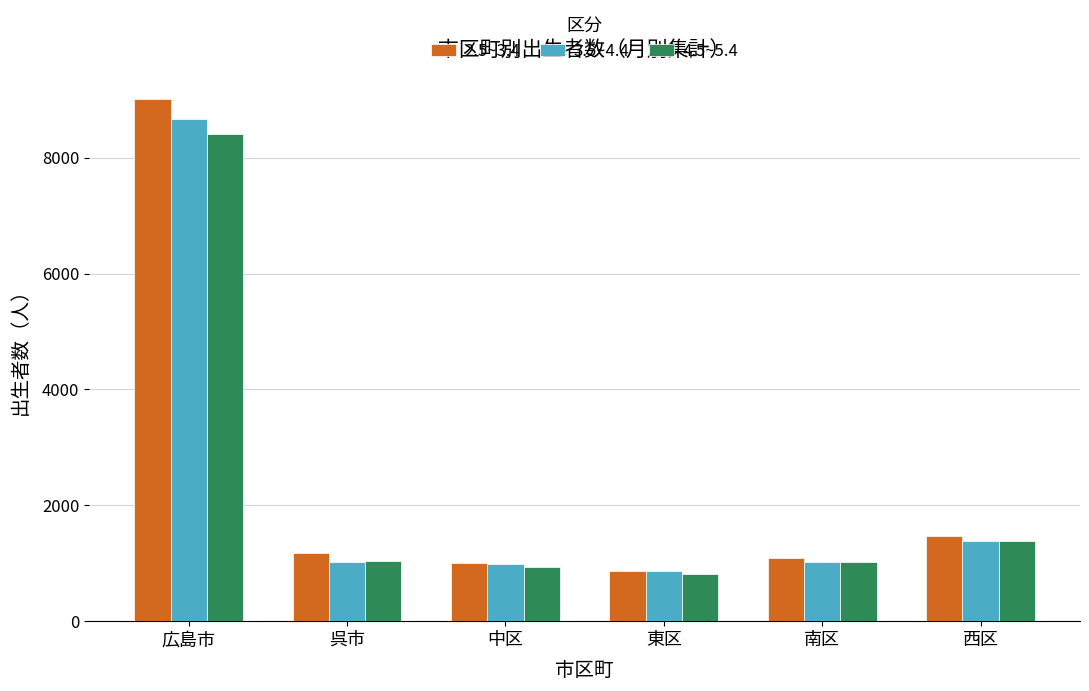

Which label corresponds to the largest value in the chart?

広島市